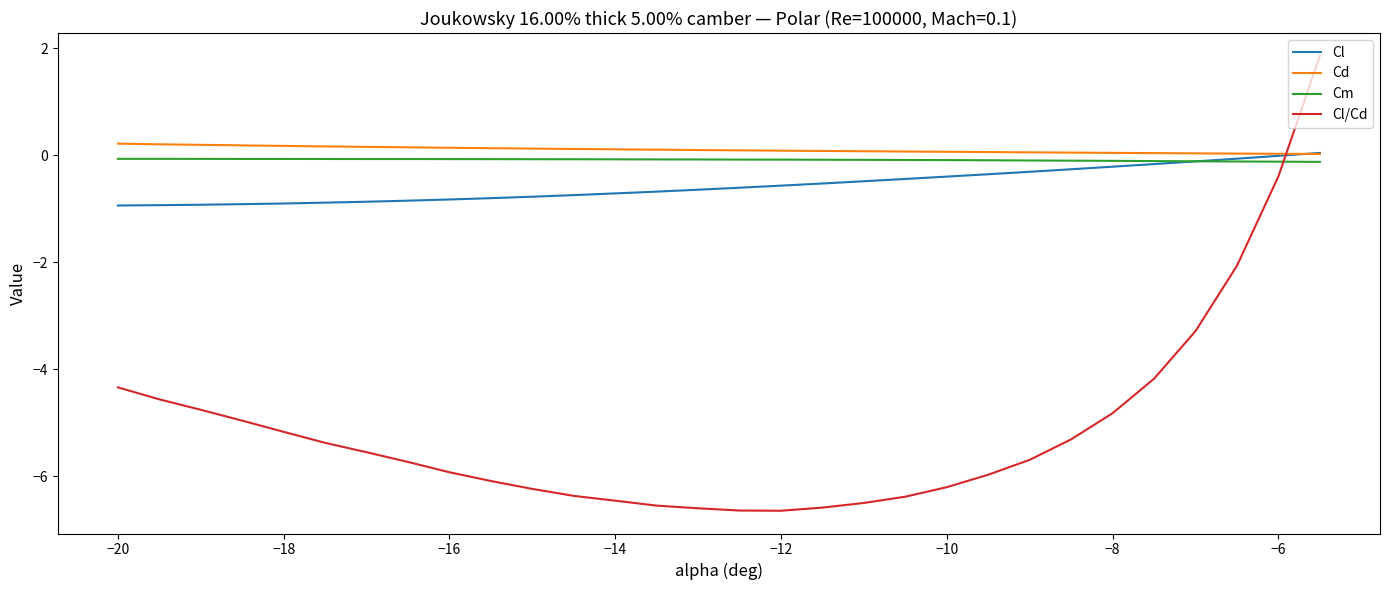

Which series has the largest range (max minus min)?

Cl/Cd